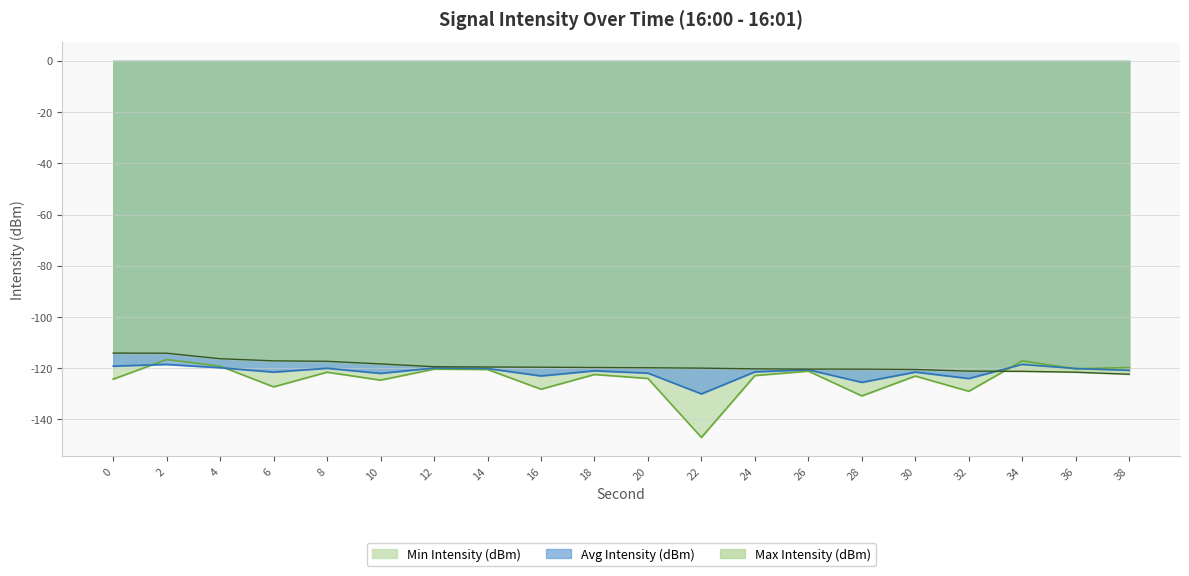

How many lines are shown in the chart?

3